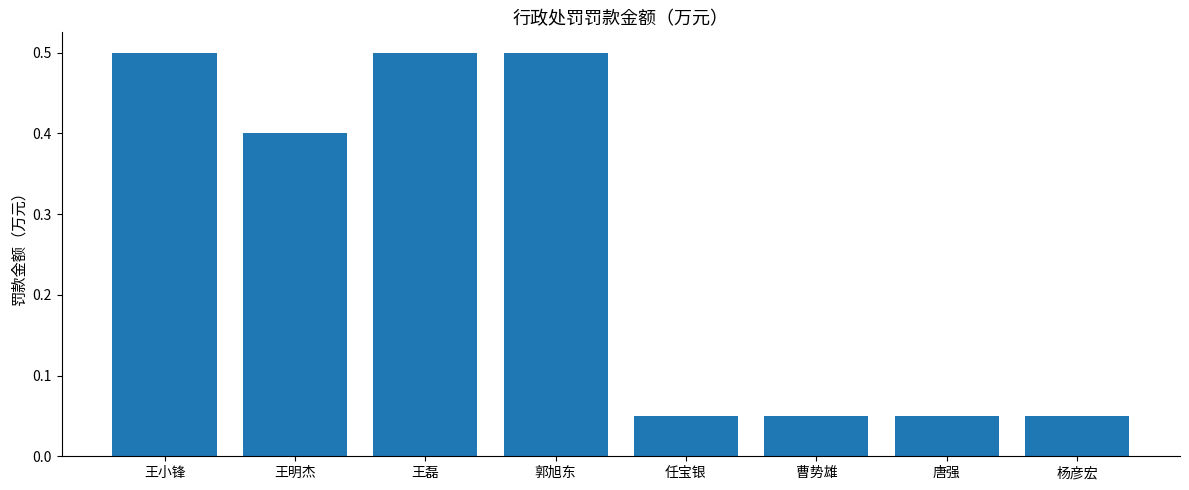

What is the maximum value shown in the chart?

0.5